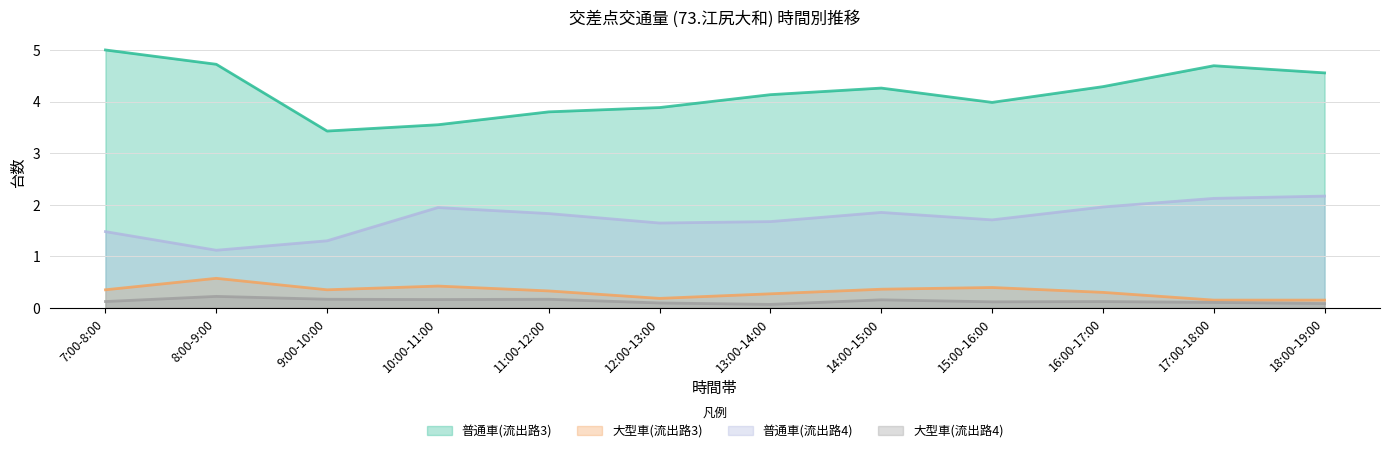

How many distinct data groups are displayed?

4